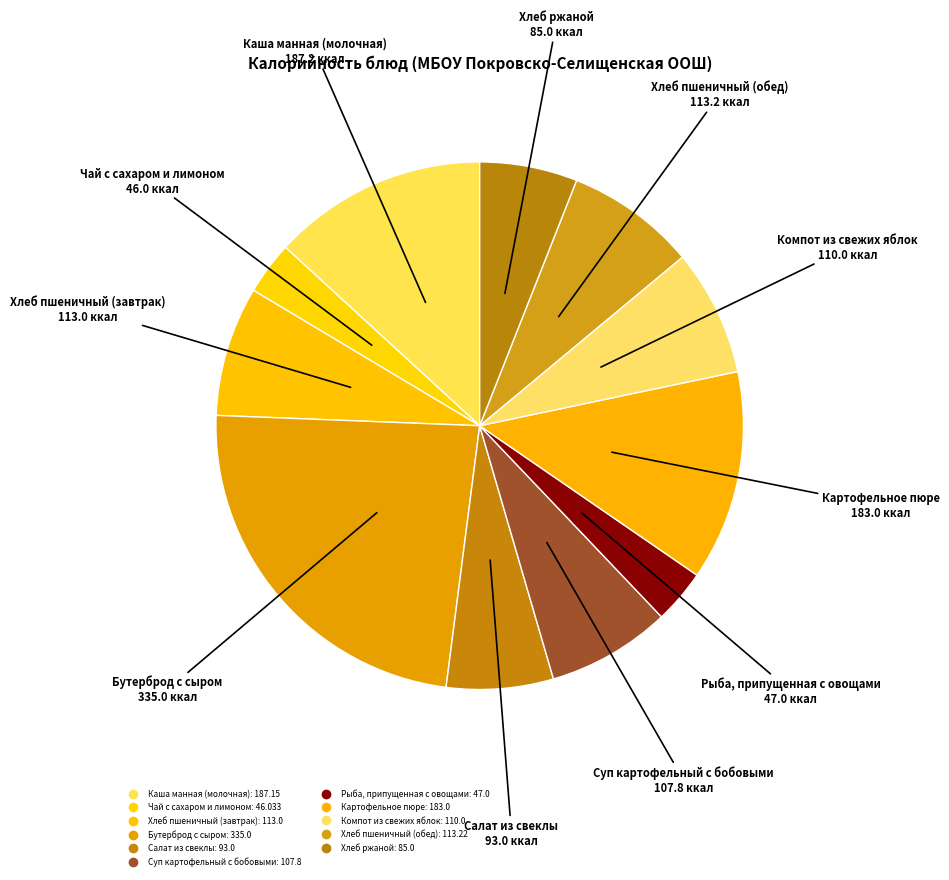

Is Бутерброд с сыром the majority of the pie?

No